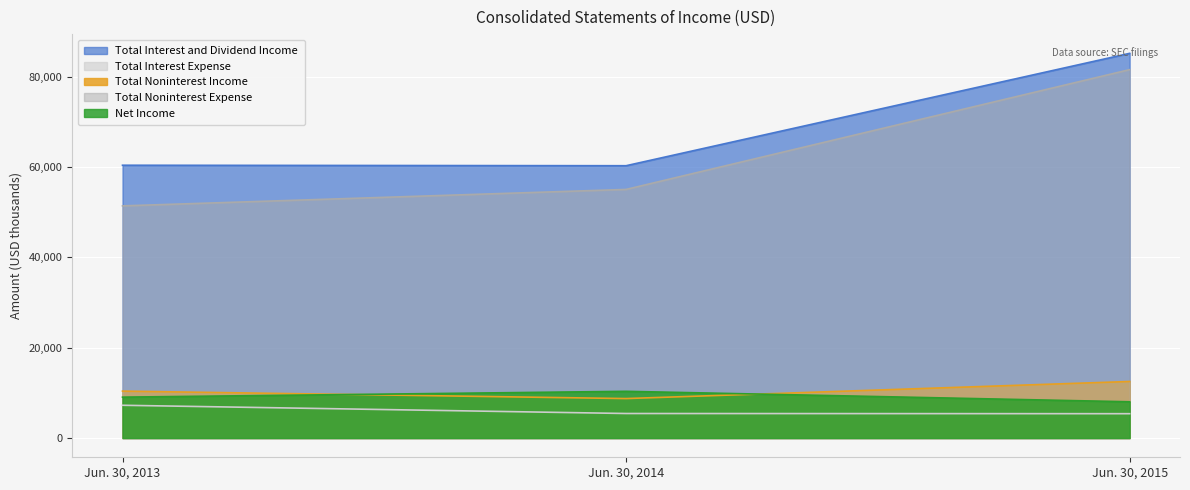

List the series in order of their peak value, lowest first.

Total Interest Expense, Net Income, Total Noninterest Income, Total Noninterest Expense, Total Interest and Dividend Income